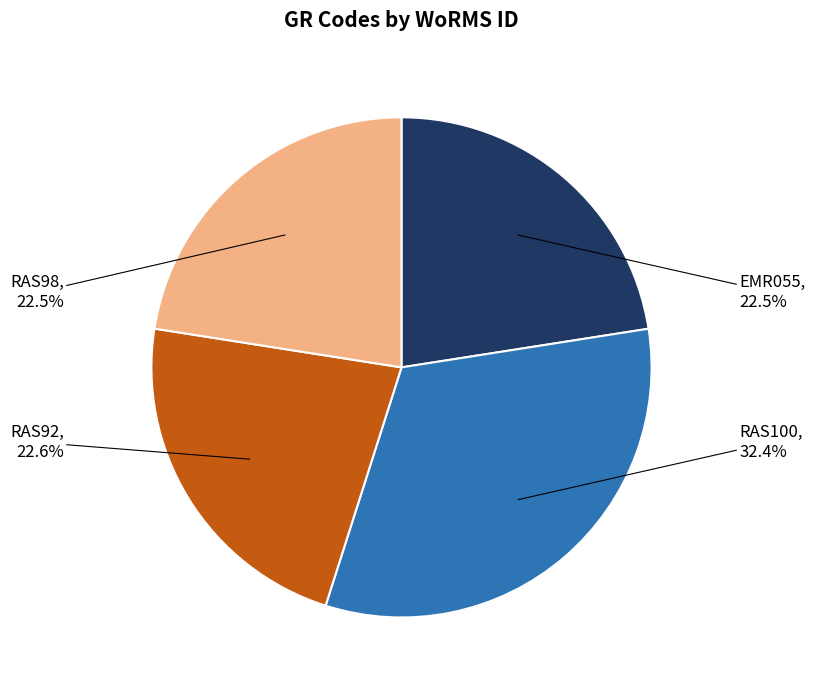

Does EMR055 account for over 50% of the chart?

No